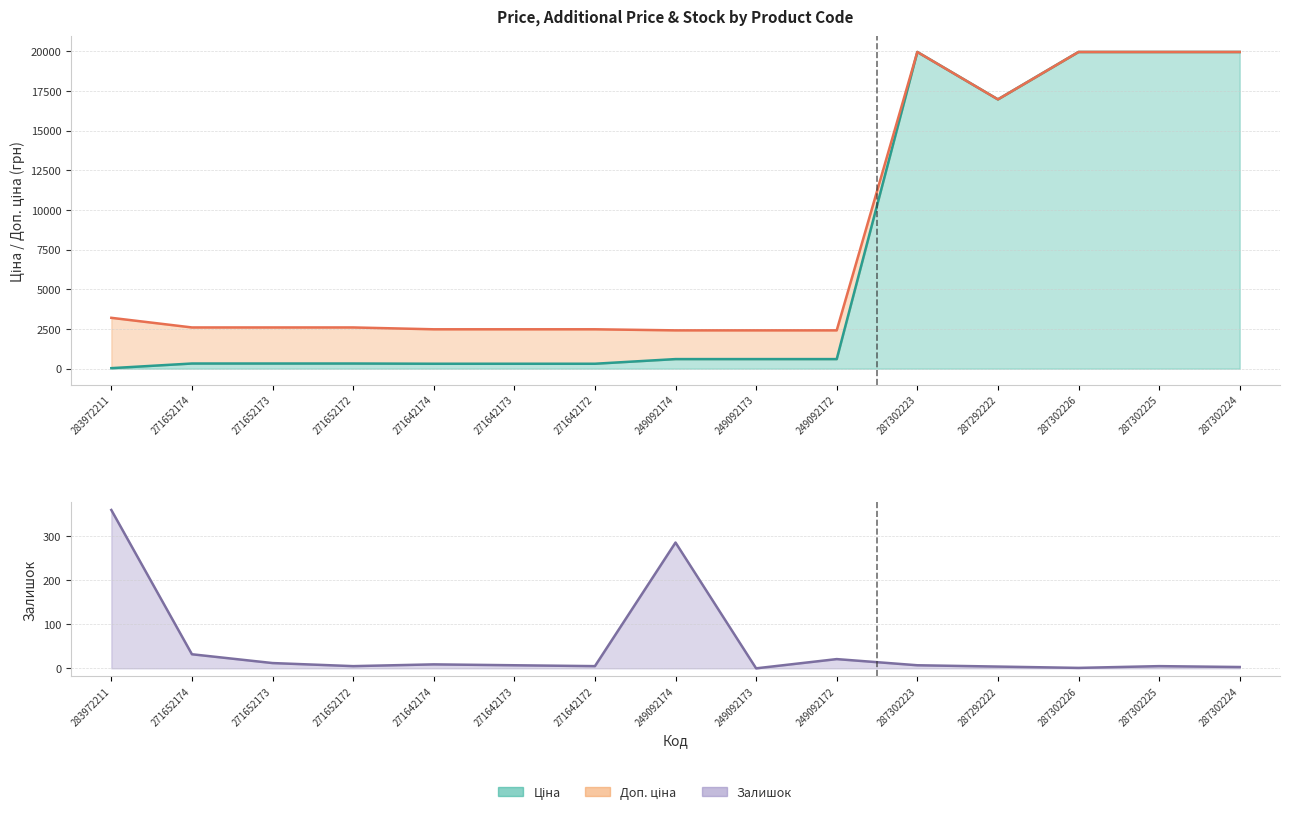

What position from the left is 287302225?

14